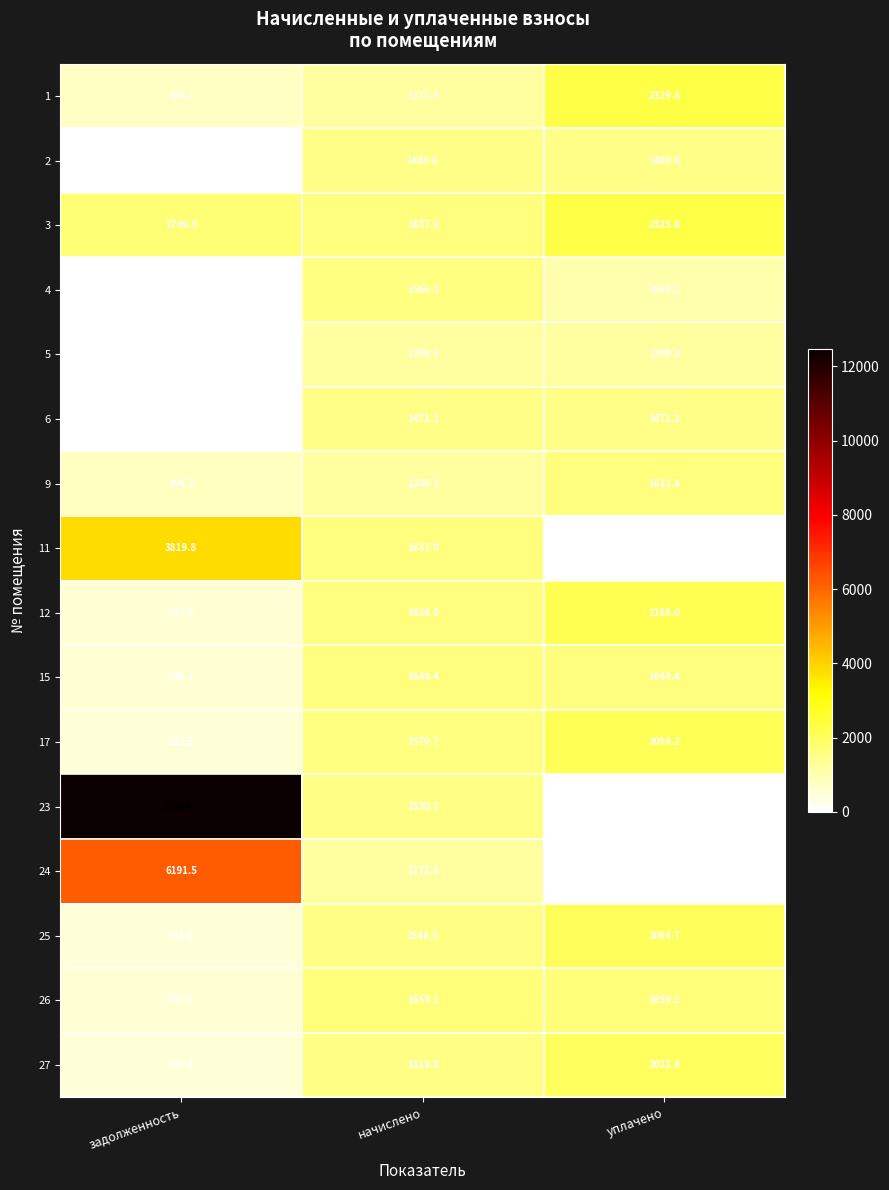

Rank the categories by 9 value from lowest to highest.

задолженность, начислено, уплачено